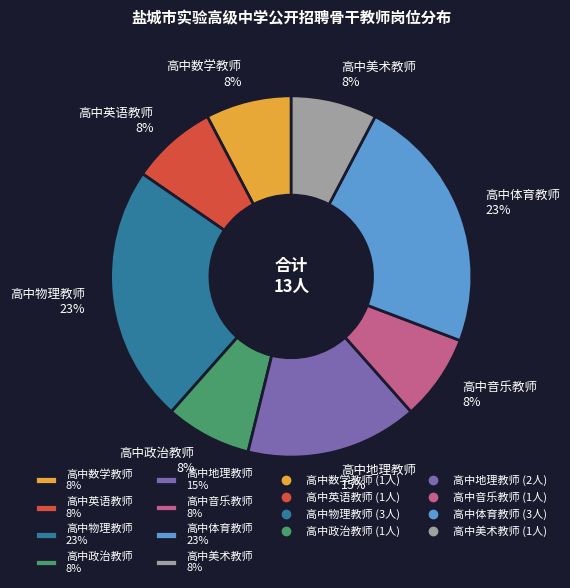

To the nearest percent, what is the average slice percentage?

12%